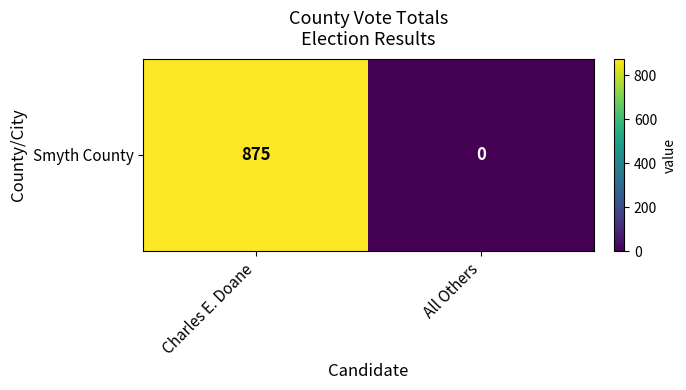

Which label corresponds to the largest value in the chart?

Charles E. Doane